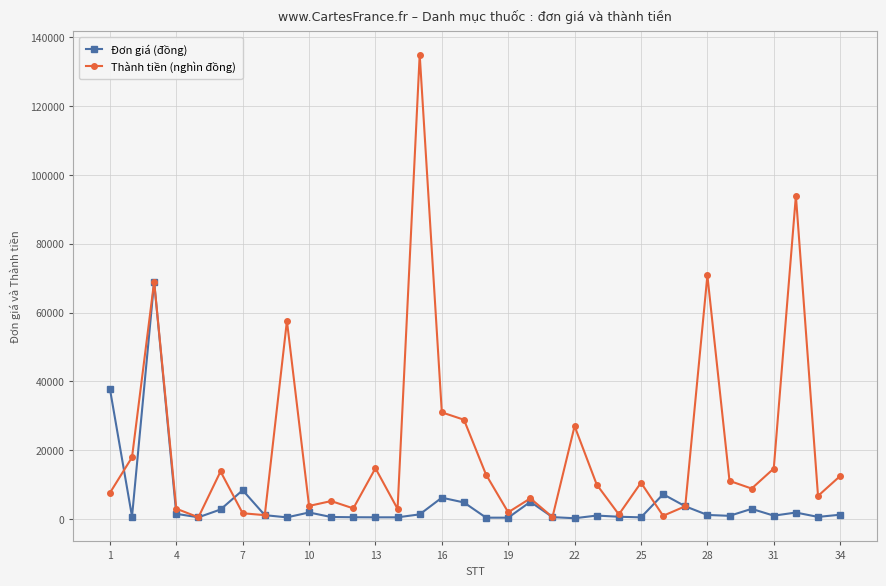

Which series has the largest total across all categories?

Thành tiền (nghìn đồng)